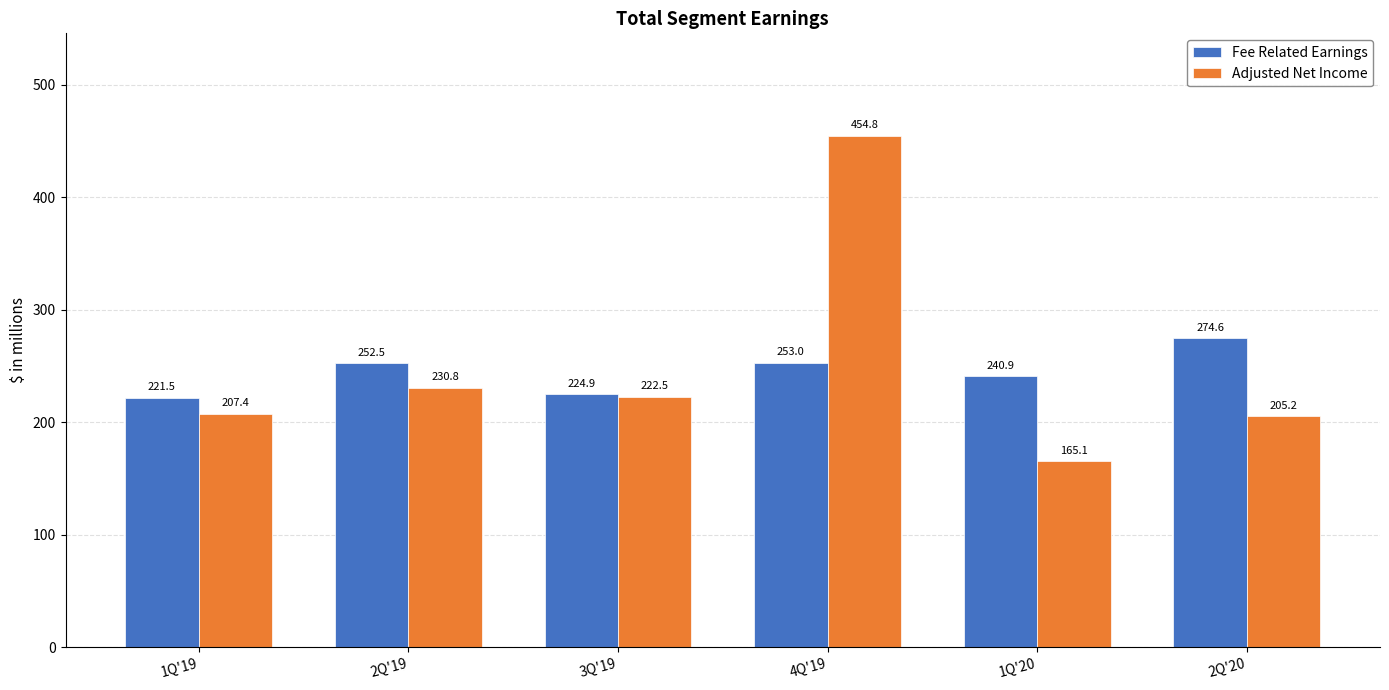

What is the maximum value for Fee Related Earnings?

274.6